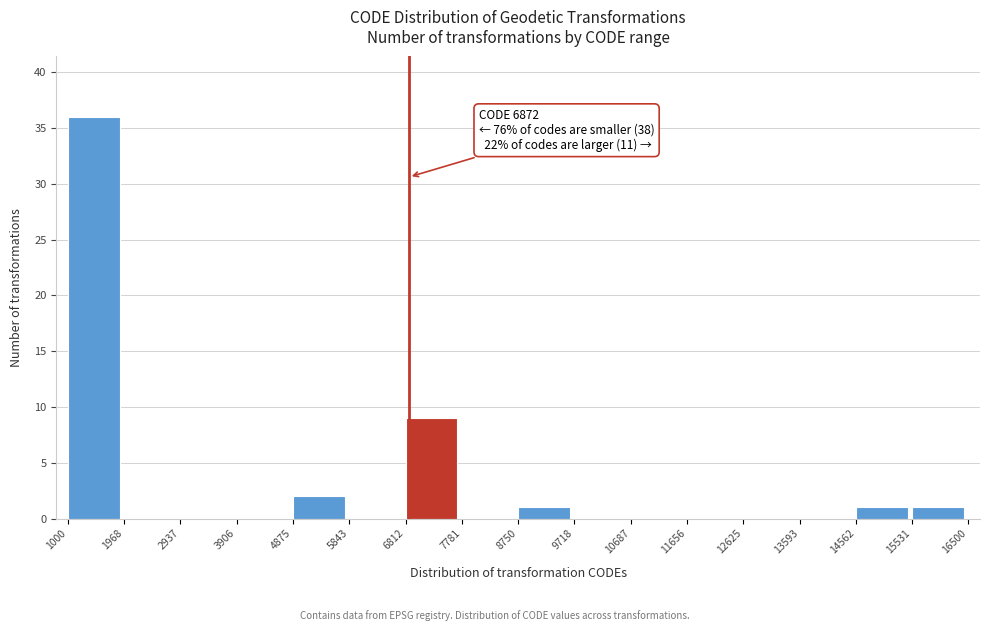

Over which range of the x-axis is the bar tallest?

1000 to 1968